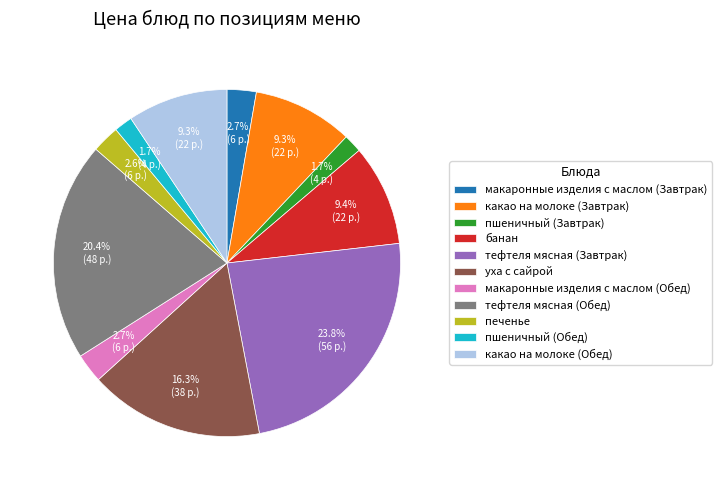

To the nearest percent, what percentage of the pie is какао на молоке (Обед)?

9%